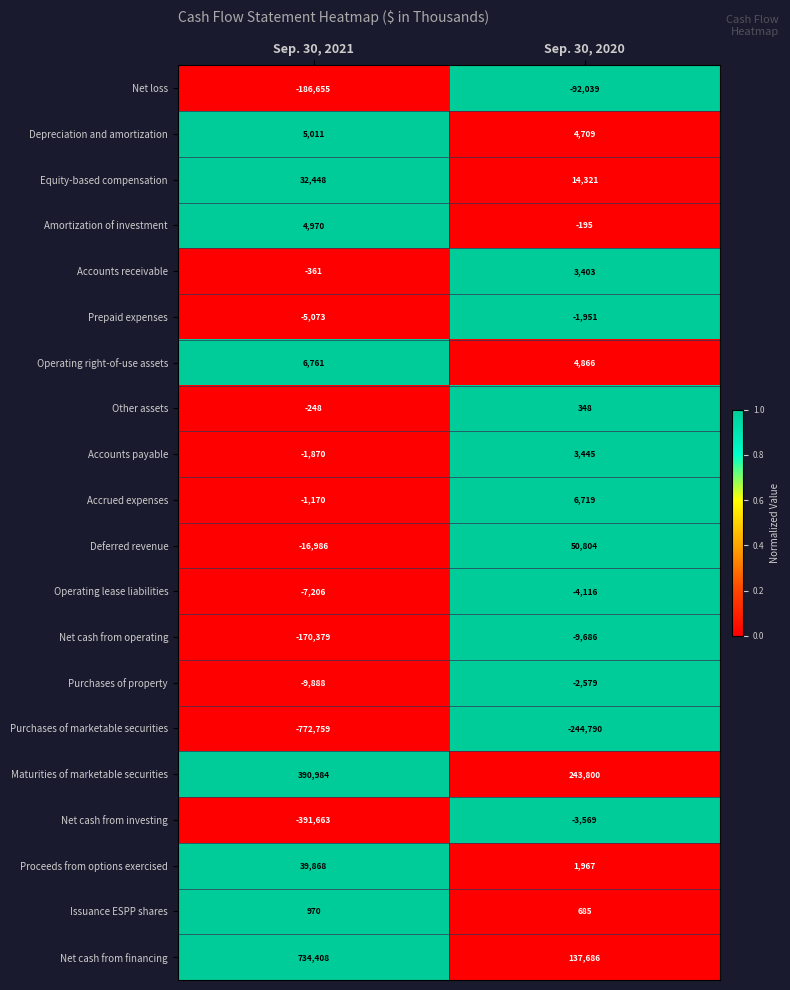

At how many categories does at least one series exceed 0?

2